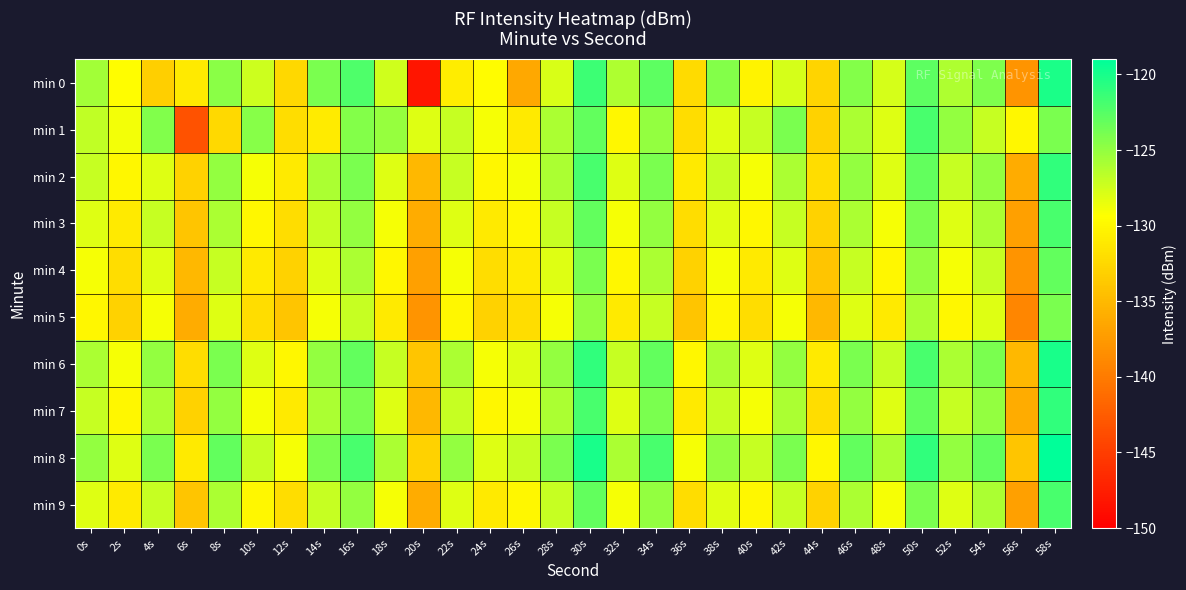

Which category has the lowest value across all series?

20s